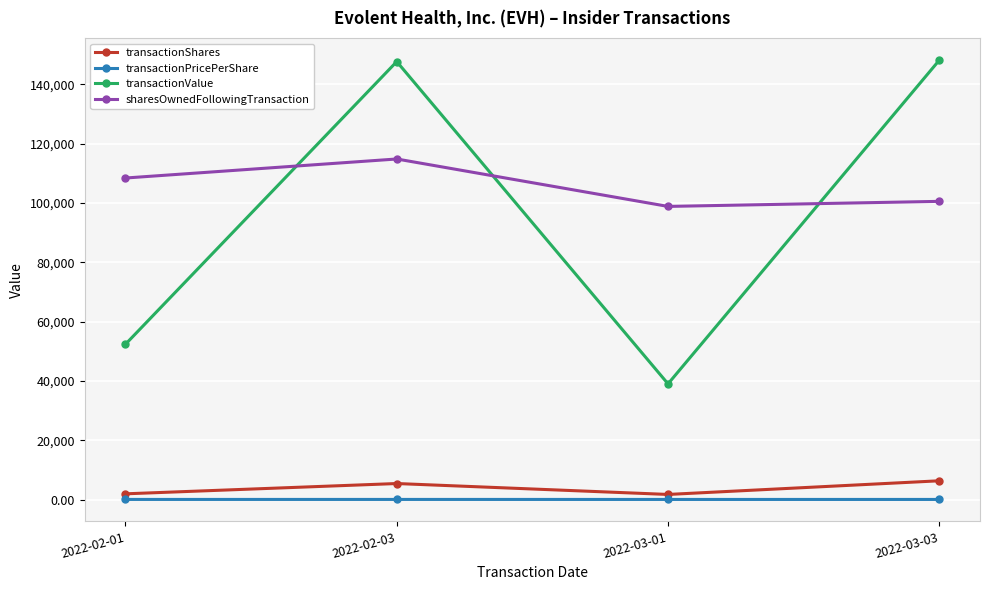

In transactionPricePerShare, how many points are lower than both neighbors (excluding endpoints)?

1